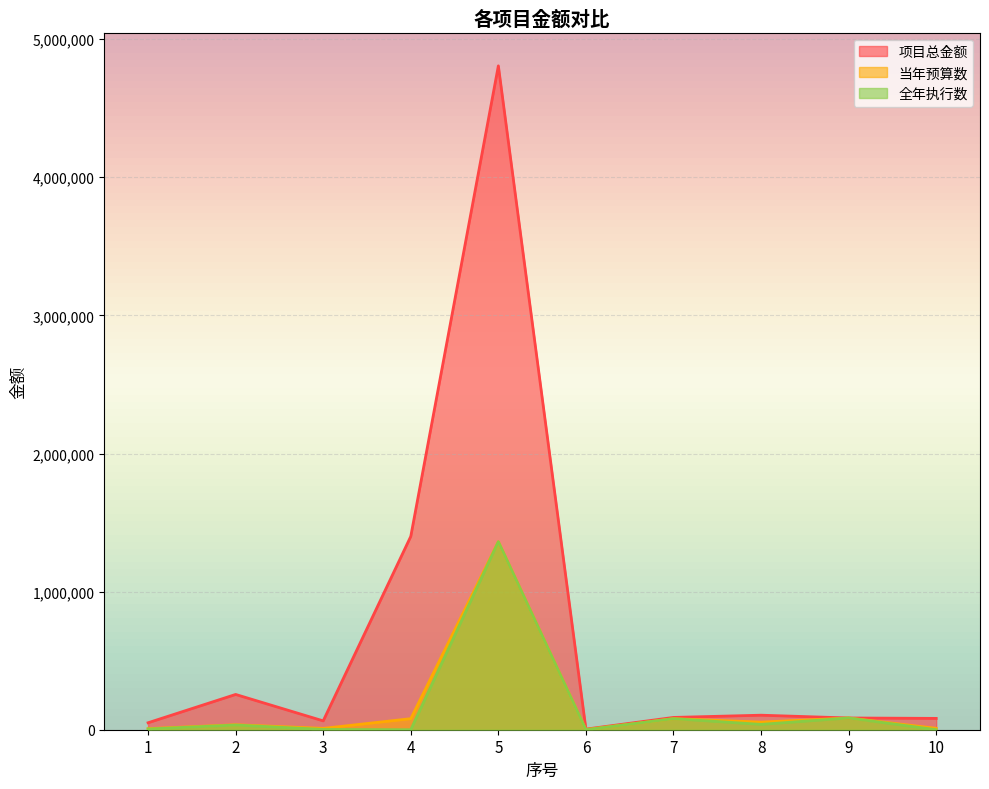

Is the value of 全年执行数 at 1 greater than the value of 当年预算数 at 3?

No